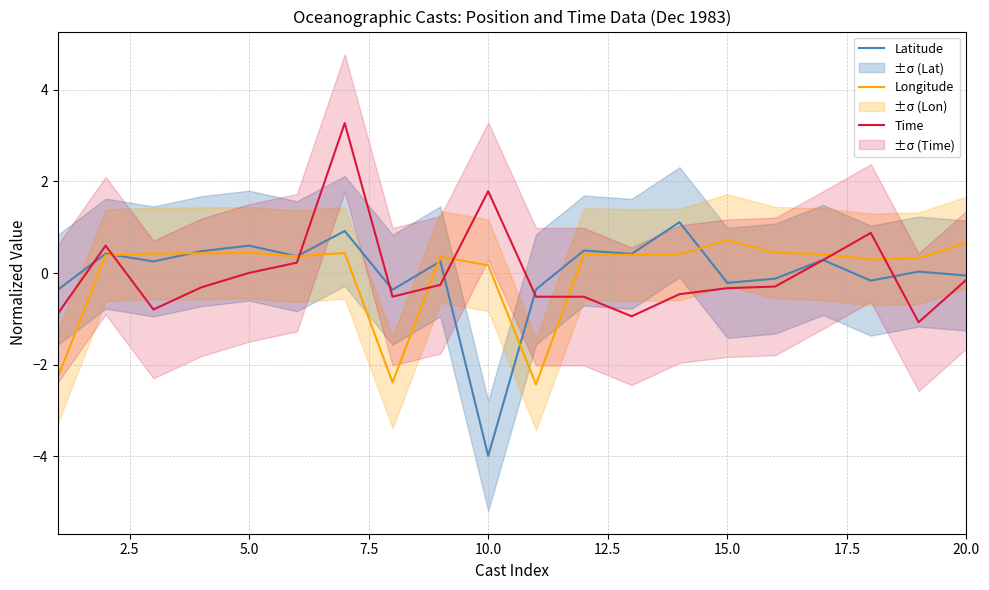

What is the highest value of the Time series?

3.3